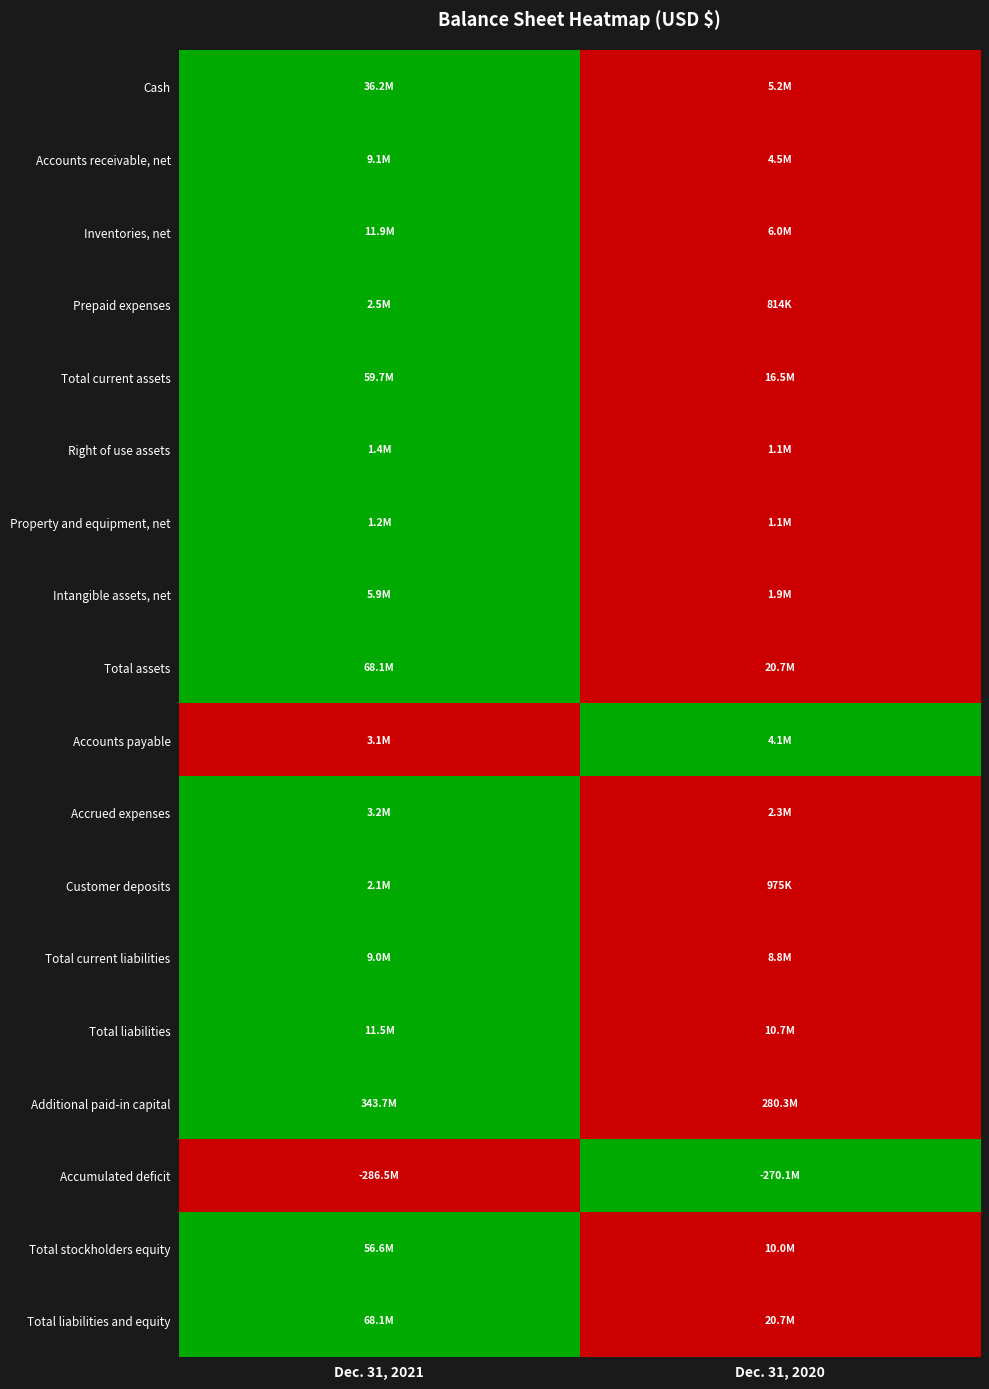

What is the greatest value displayed?

1